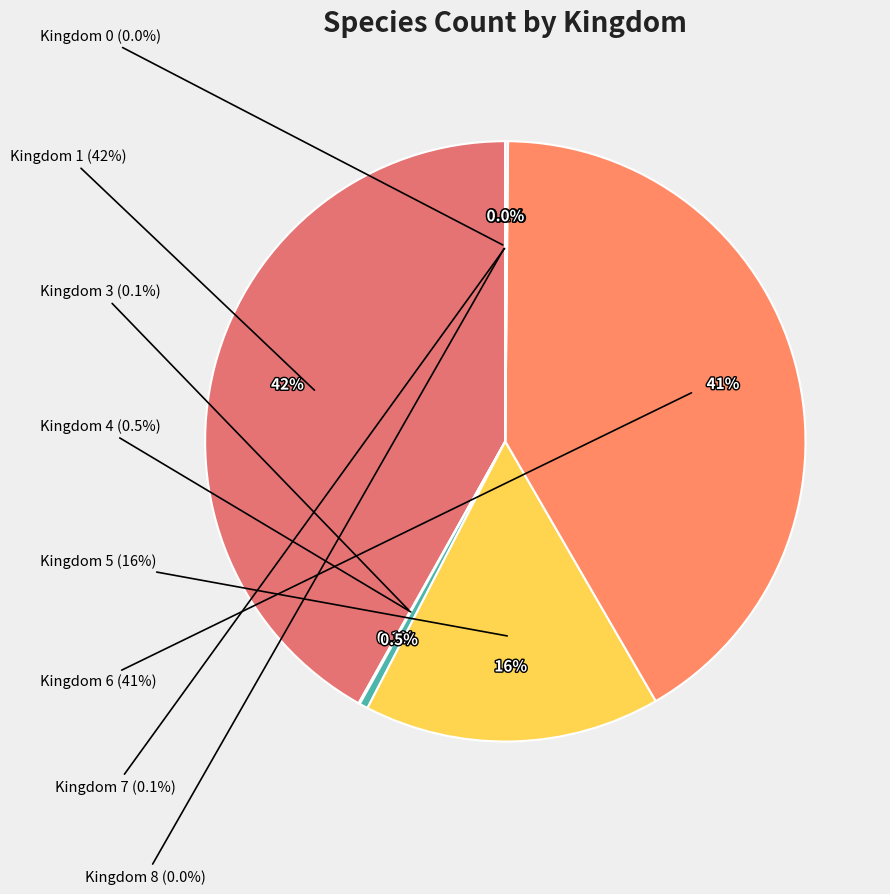

Rank the categories by value from lowest to highest.

Kingdom 8, Kingdom 0, Kingdom 3, Kingdom 7, Kingdom 4, Kingdom 5, Kingdom 6, Kingdom 1